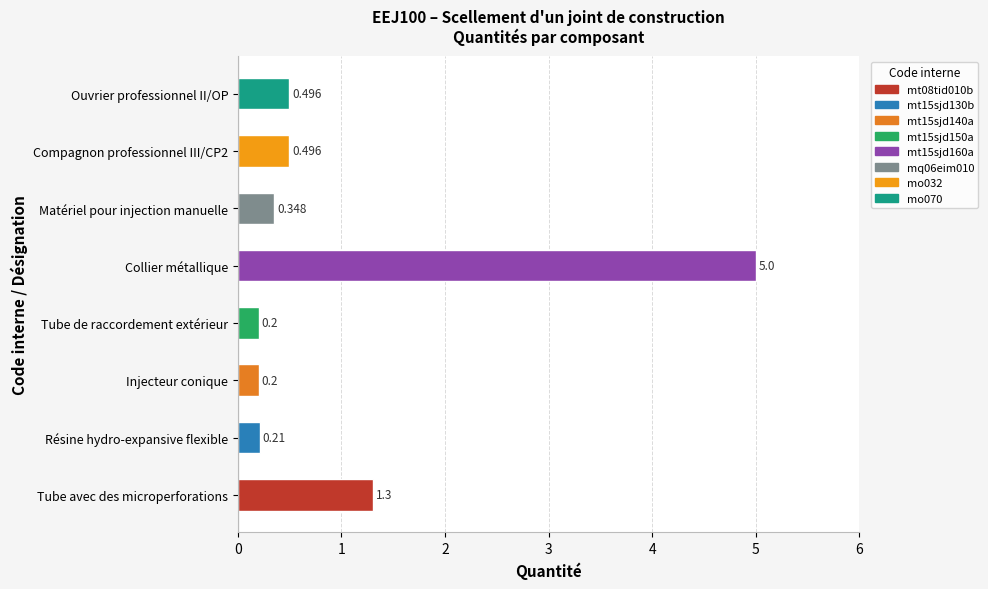

Which has a higher value, Collier métallique or Tube avec des microperforations?

Collier métallique